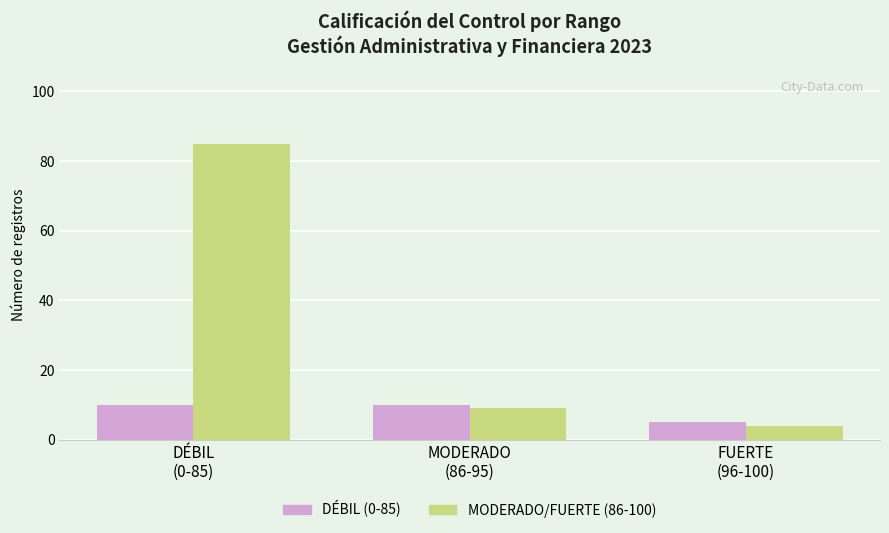

Does the chart contain stacked bars?

No